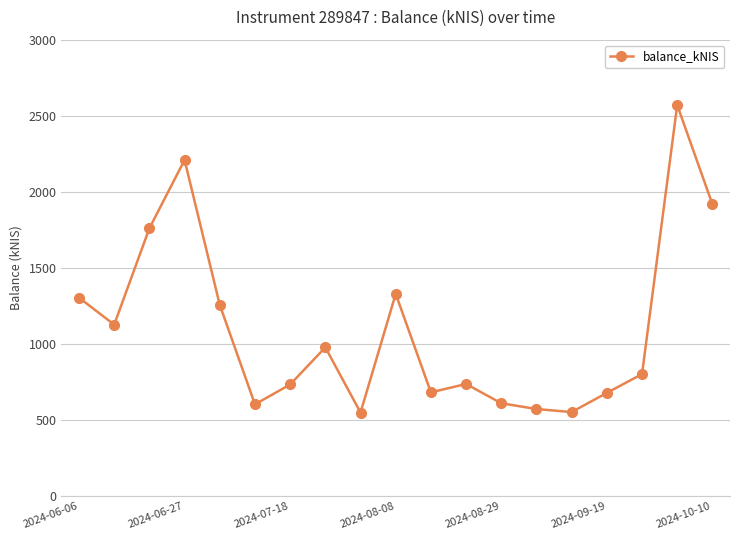

What is the value of the 1st point from the left?

1304.2